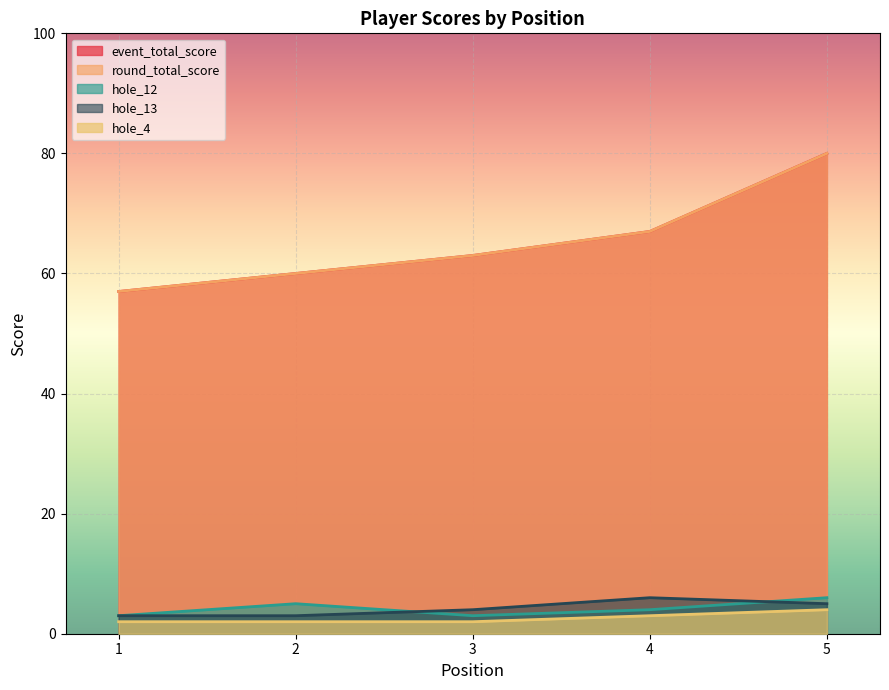

True or false: event_total_score has a value of 48 at 5.

False